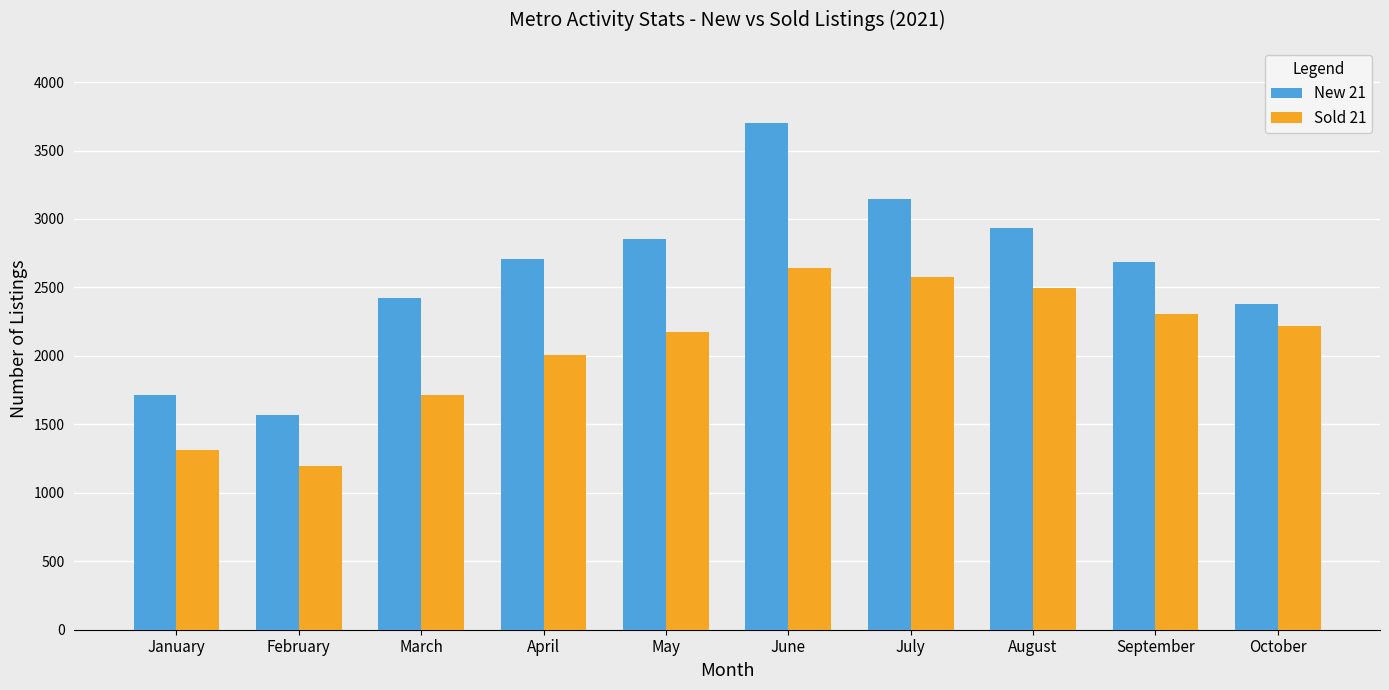

The New 21 series shows 3701 at June. True or false?

True